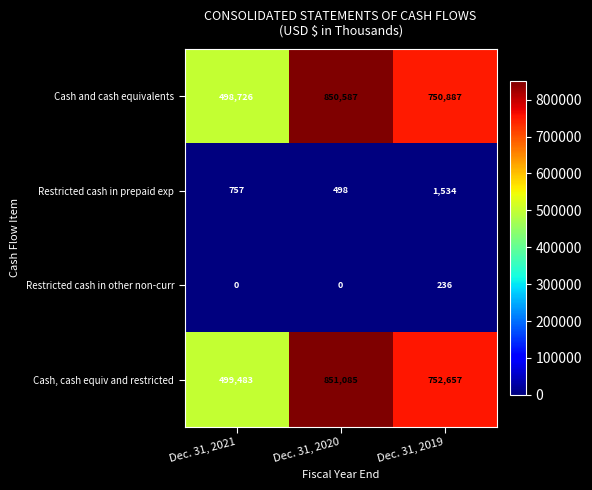

Which category has the highest value in the Restricted cash in prepaid exp series?

Dec. 31, 2019